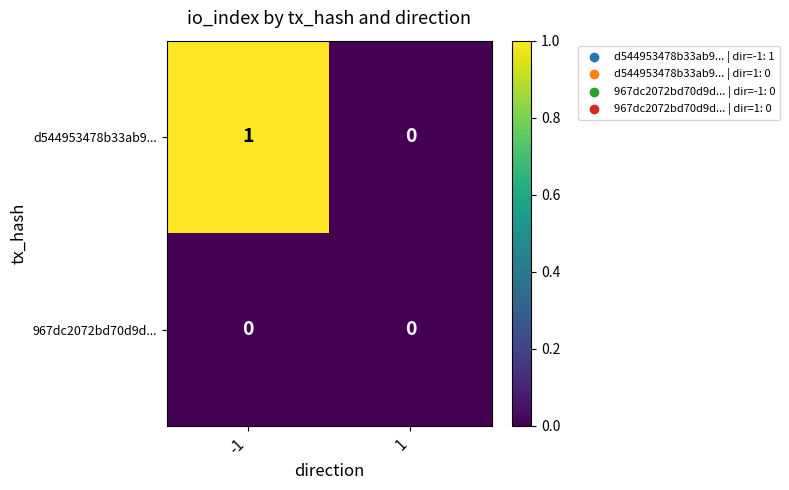

At which category is the sum across all series the highest?

-1